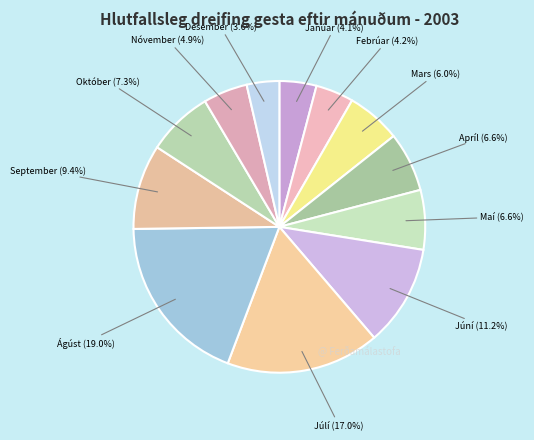

How many segments does this pie chart have?

12